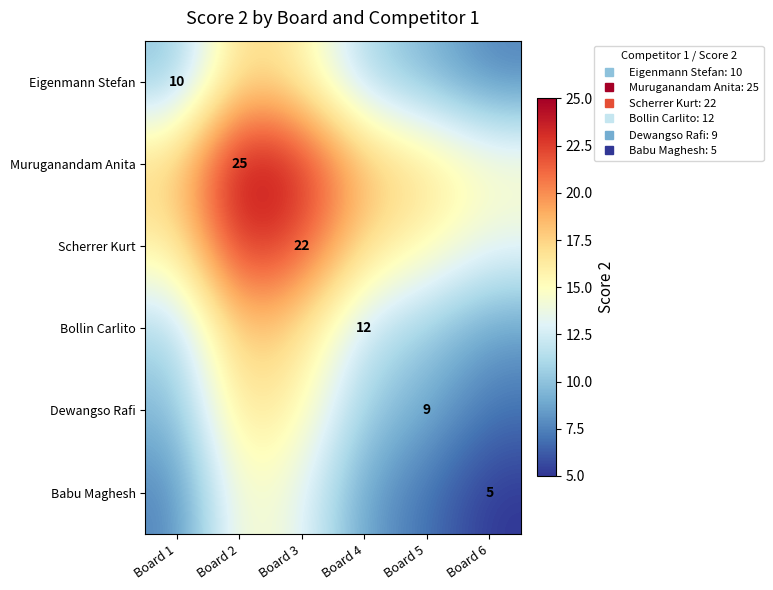

At which label does Eigenmann Stefan reach its minimum?

Board 6